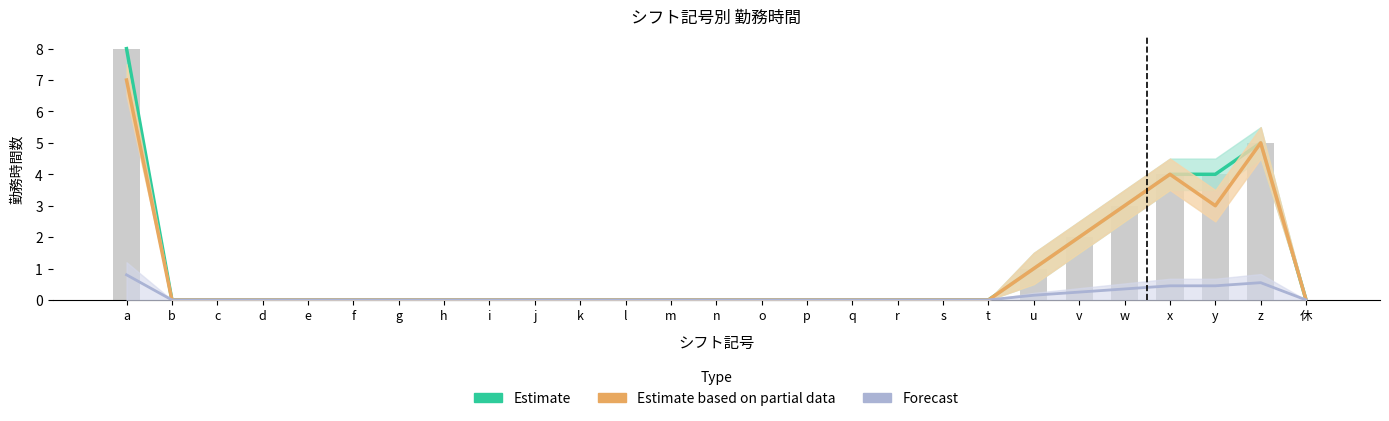

Reading right to left, list all the values displayed in this chart.

Estimate: 休=0.0	z=5.0	y=4.0	x=4.0	w=3.0	v=2.0	u=1.0	t=0.0	s=0.0	r=0.0	q=0.0	p=0.0	o=0.0	n=0.0	m=0.0	l=0.0	k=0.0	j=0.0	i=0.0	h=0.0	g=0.0	f=0.0	e=0.0	d=0.0	c=0.0	b=0.0	a=8.0
Estimate based on partial data: 休=0.0	z=5.0	y=3.0	x=4.0	w=3.0	v=2.0	u=1.0	t=0.0	s=0.0	r=0.0	q=0.0	p=0.0	o=0.0	n=0.0	m=0.0	l=0.0	k=0.0	j=0.0	i=0.0	h=0.0	g=0.0	f=0.0	e=0.0	d=0.0	c=0.0	b=0.0	a=7.0
Forecast: 休=0.0	z=0.6	y=0.5	x=0.5	w=0.4	v=0.2	u=0.2	t=0.0	s=0.0	r=0.0	q=0.0	p=0.0	o=0.0	n=0.0	m=0.0	l=0.0	k=0.0	j=0.0	i=0.0	h=0.0	g=0.0	f=0.0	e=0.0	d=0.0	c=0.0	b=0.0	a=0.8